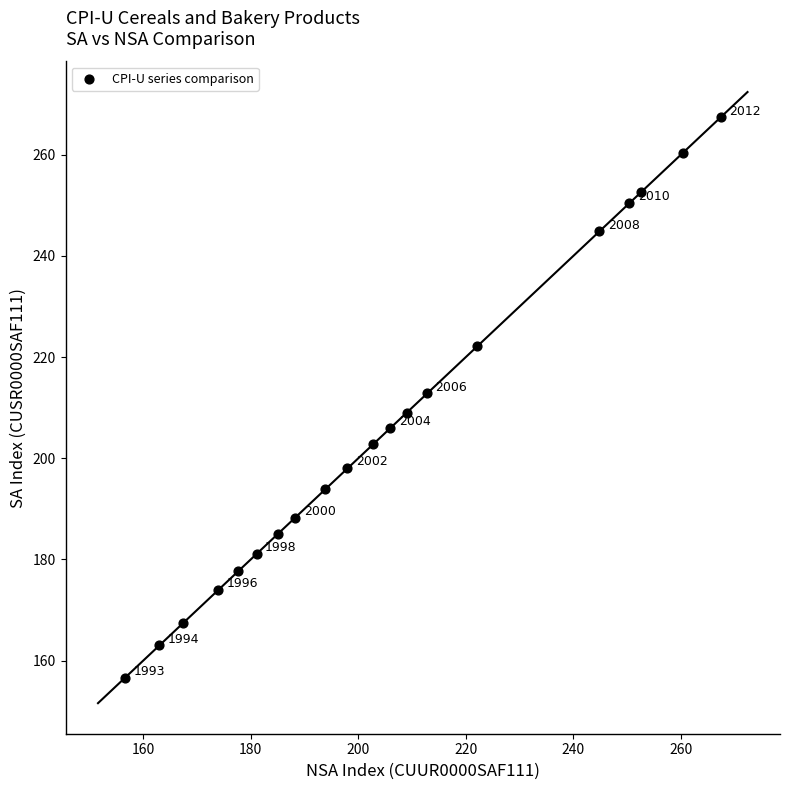

What Y value in the scatter plot is closest to 211?

212.8